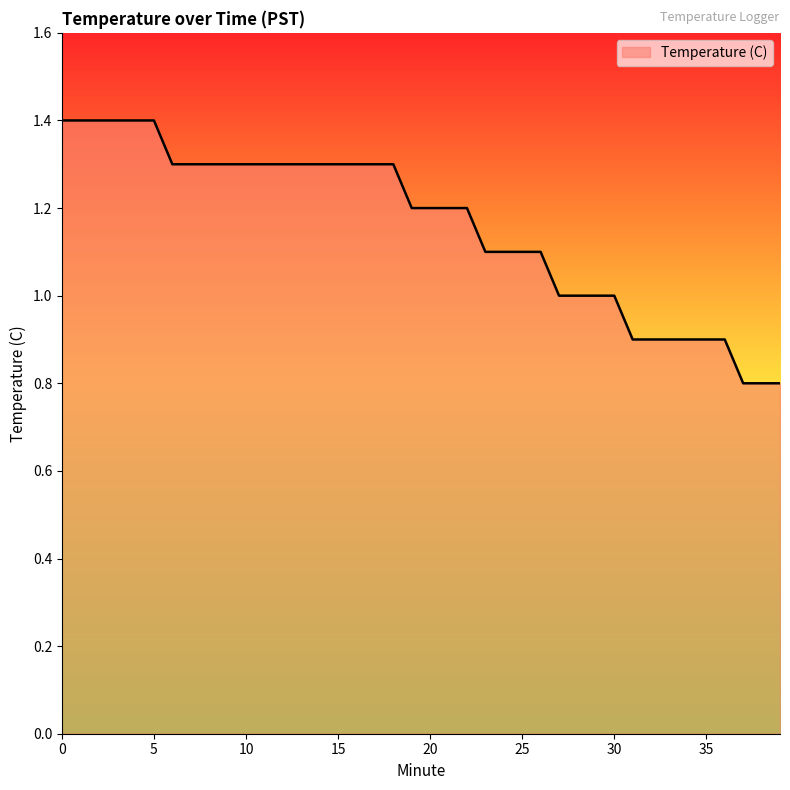

What is the greatest value displayed?

1.4